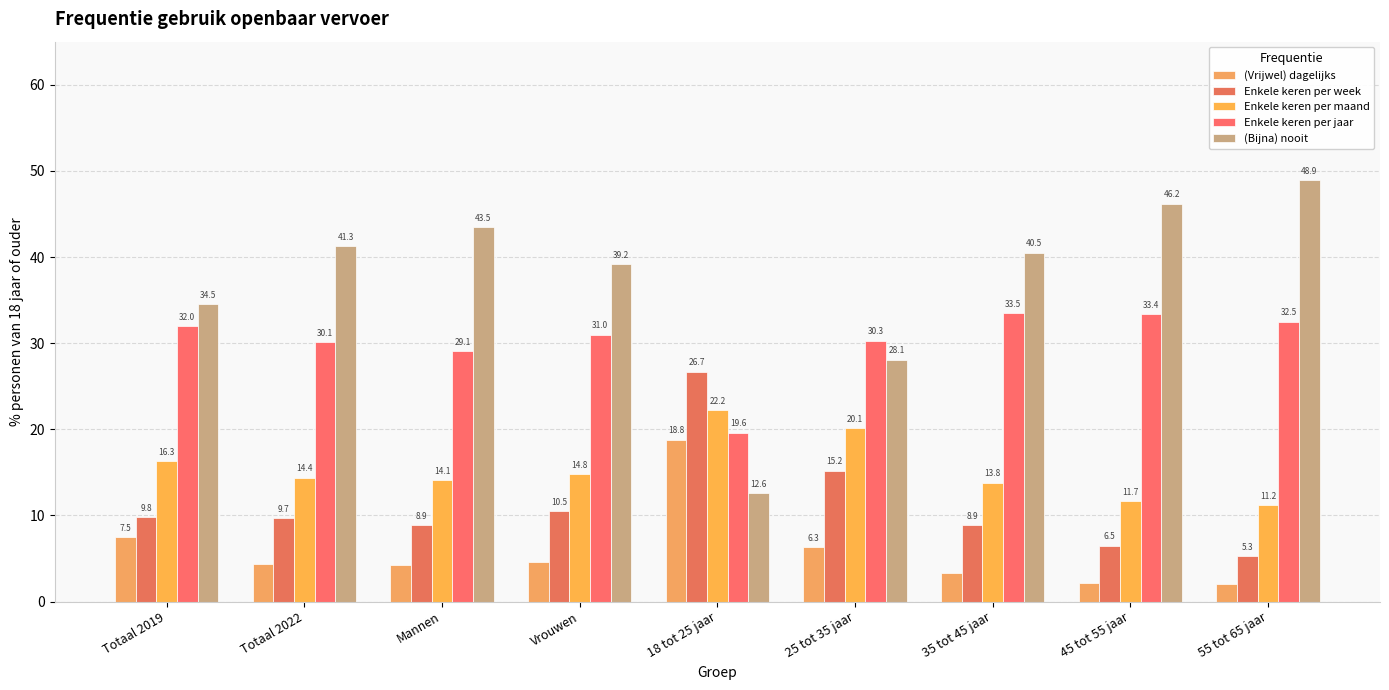

How many bars are there in each group?

5